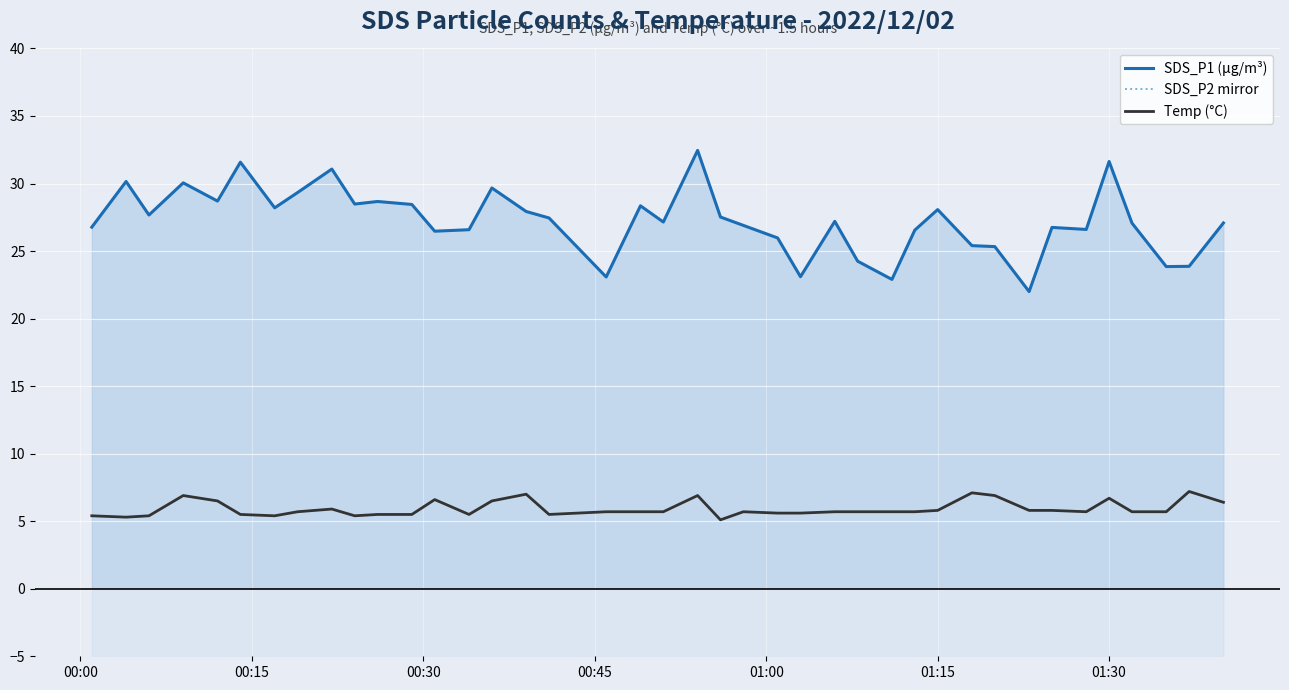

True or false: Temp (°C) and SDS_P1 (µg/m³) intersect in this chart.

False